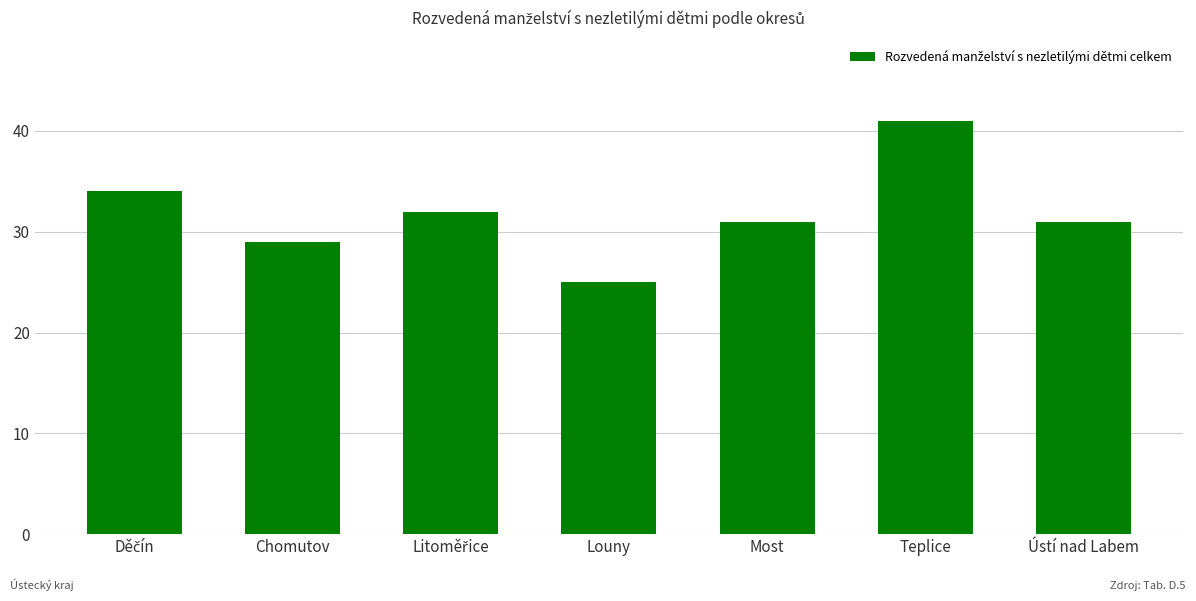

True or false: the data shows 11 at Ústí nad Labem.

False